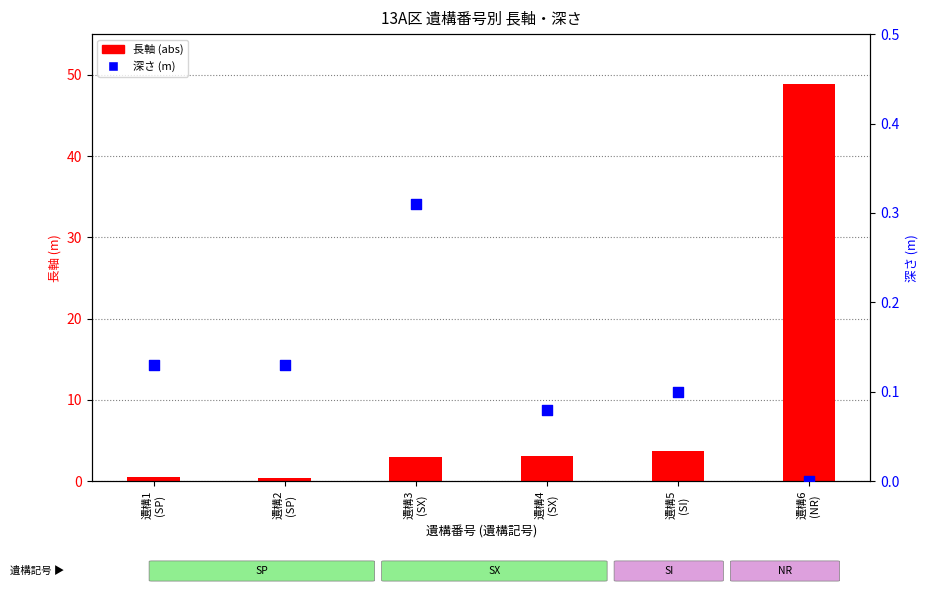

What are all the series names shown in the legend?

長軸 (abs), 深さ (m)